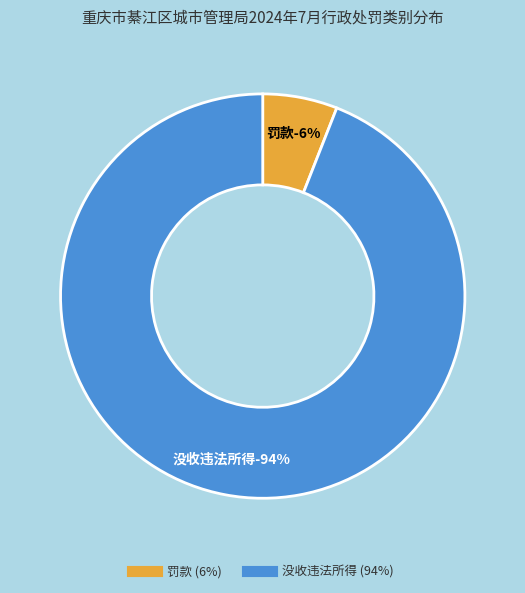

Does 没收违法所得 represent more than half of the total?

Yes